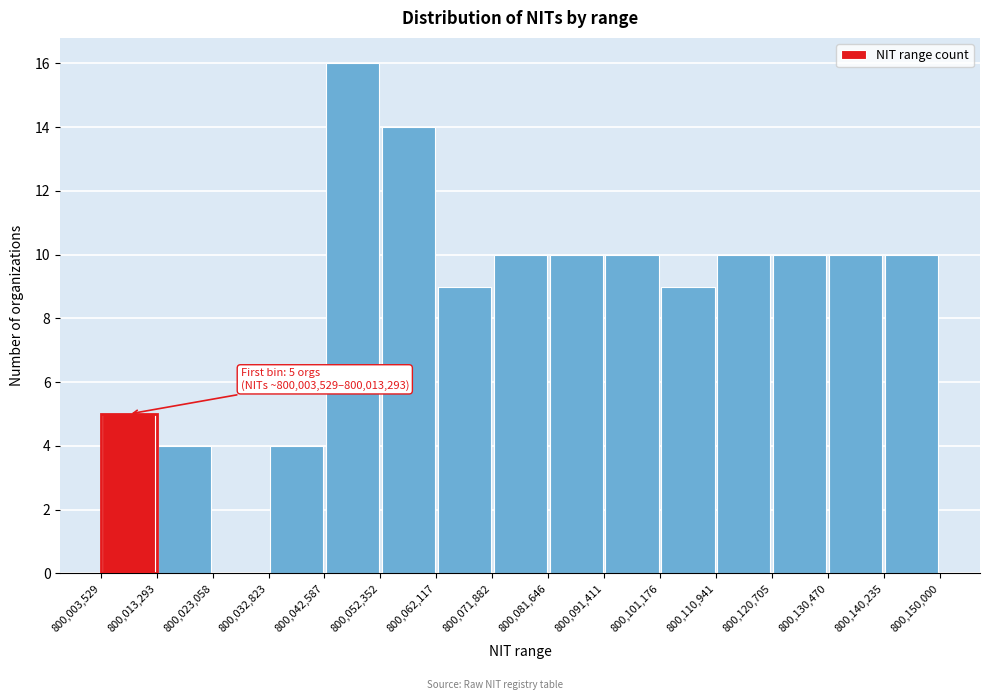

Over which range of the x-axis is the bar tallest?

800,042,587 to 800,052,352